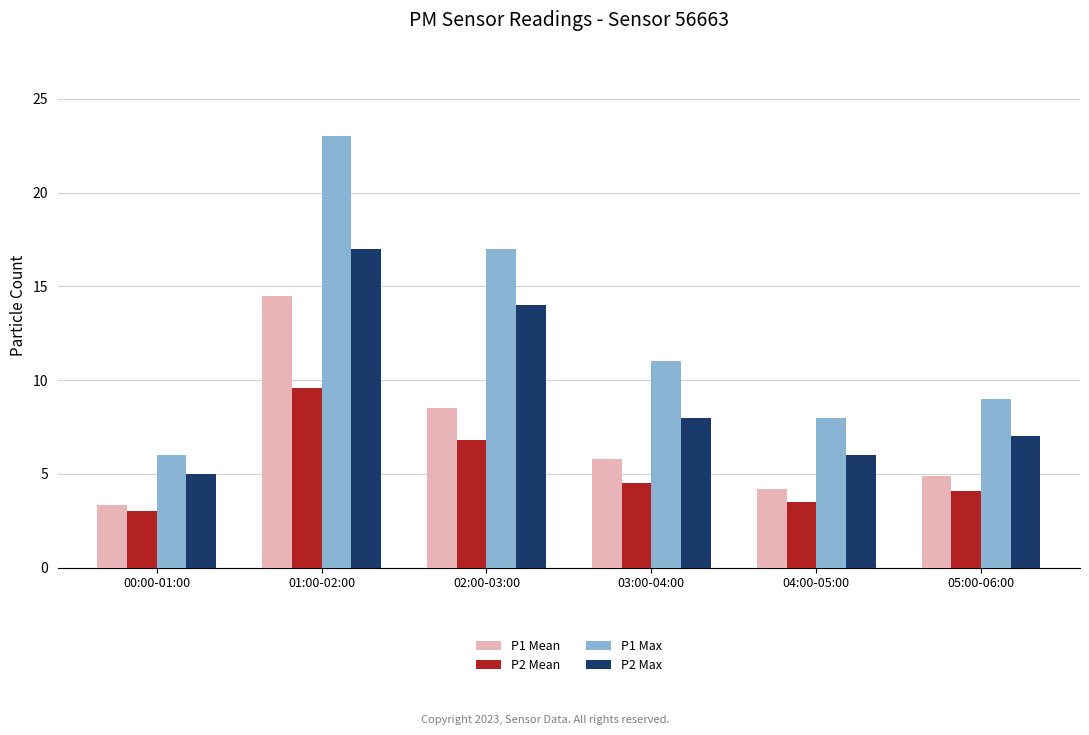

Where does the P1 Mean series first go above 5?

01:00-02:00